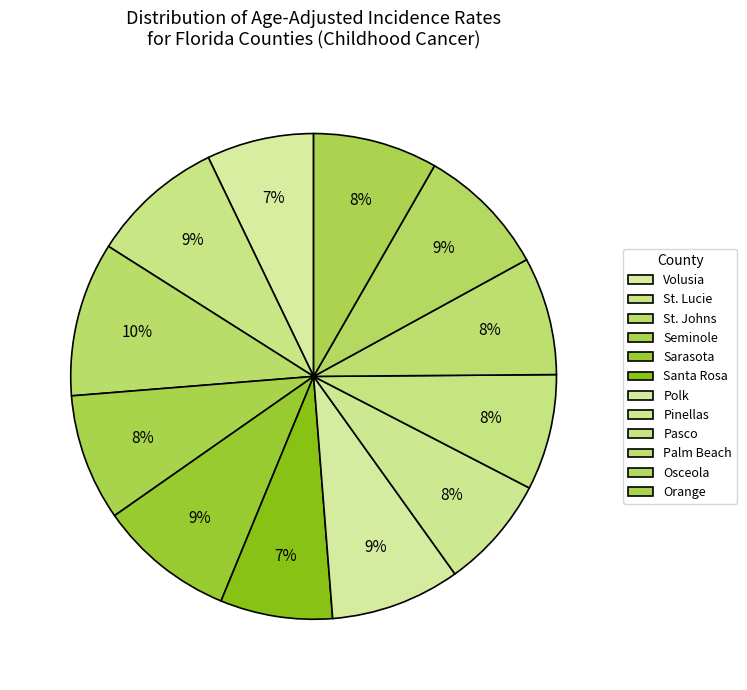

What is the smallest slice in the pie chart?

Volusia